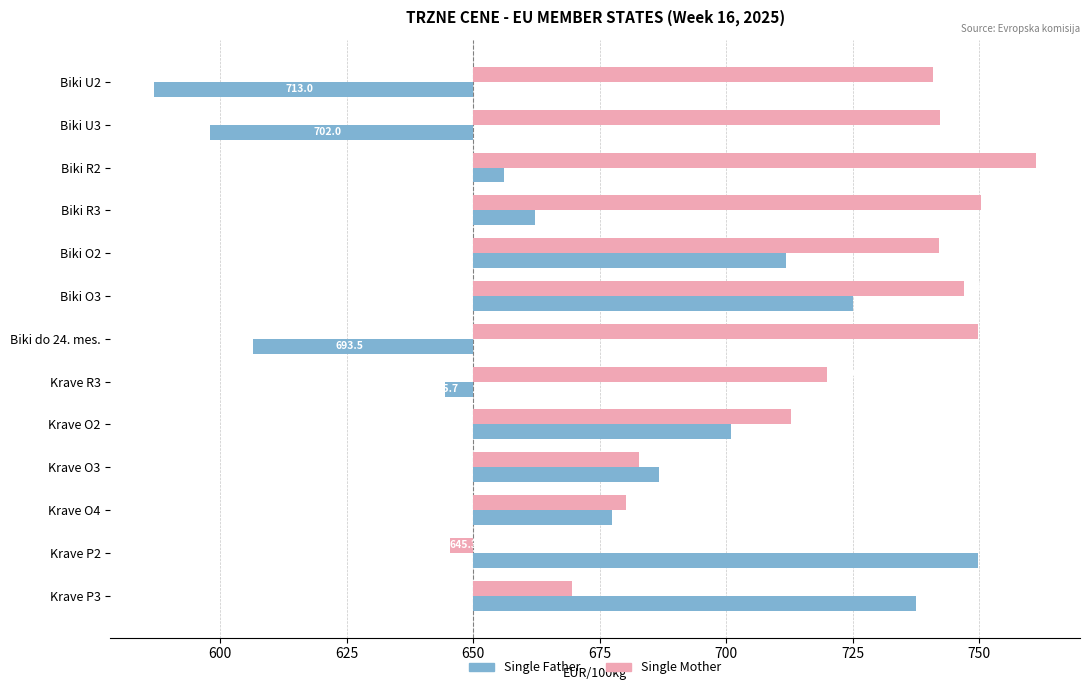

Rank the series by their average value, from lowest to highest.

Single Father, Single Mother